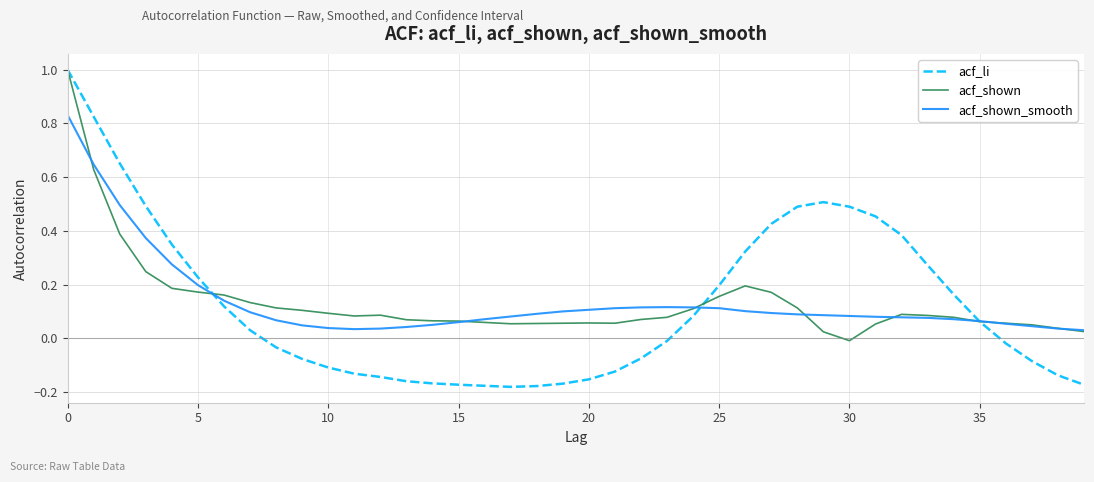

Which series has the largest range (max minus min)?

acf_li